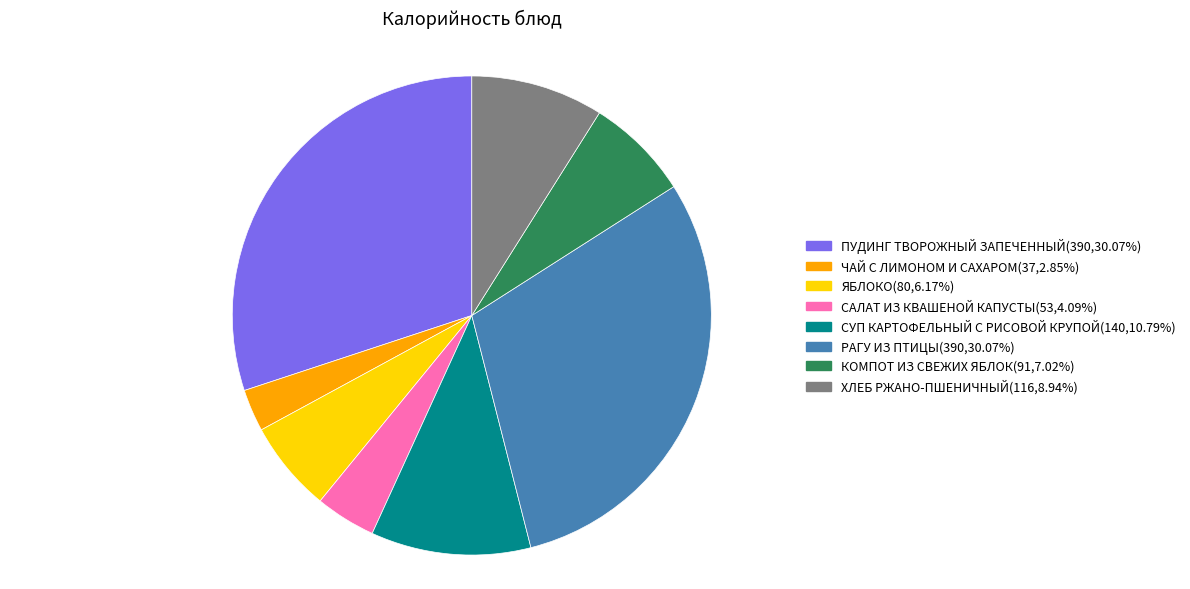

Approximately how many times larger is the value at ХЛЕБ РЖАНО-ПШЕНИЧНЫЙ(116,8.94%) compared to ЧАЙ С ЛИМОНОМ И САХАРОМ(37,2.85%)?

3.1